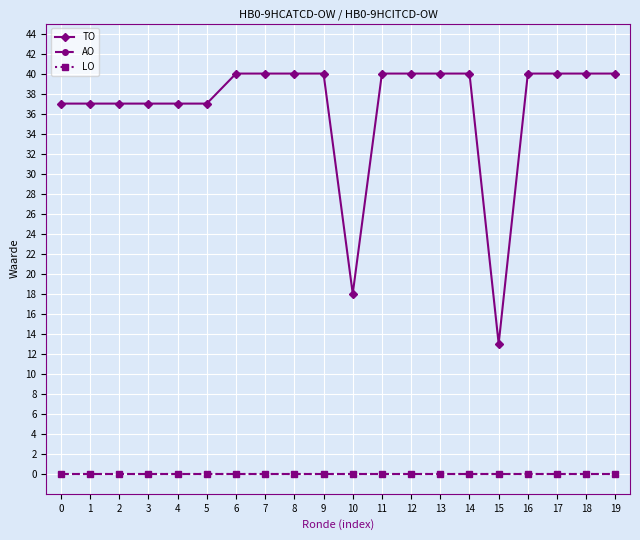

Is this an area chart (filled region under the line)?

No